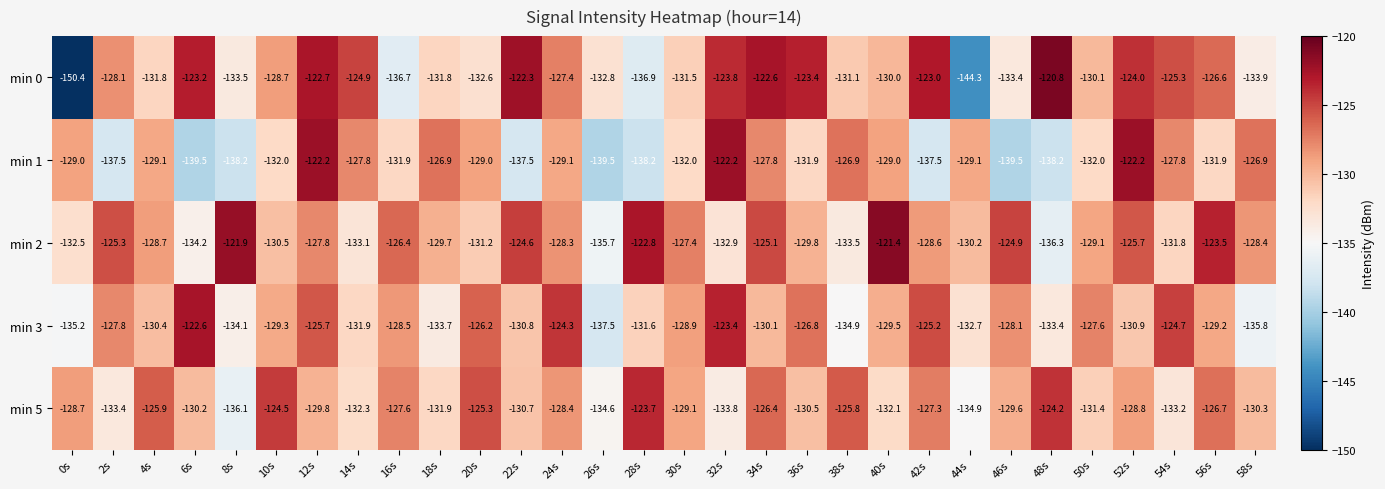

Is it true that min 1 equals -30.5 at 46s?

False